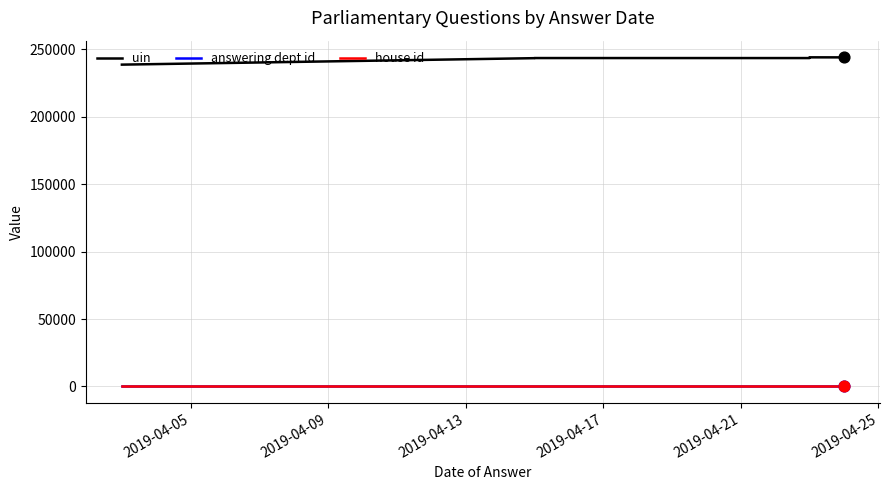

Which series contains the lowest Y value?

house id